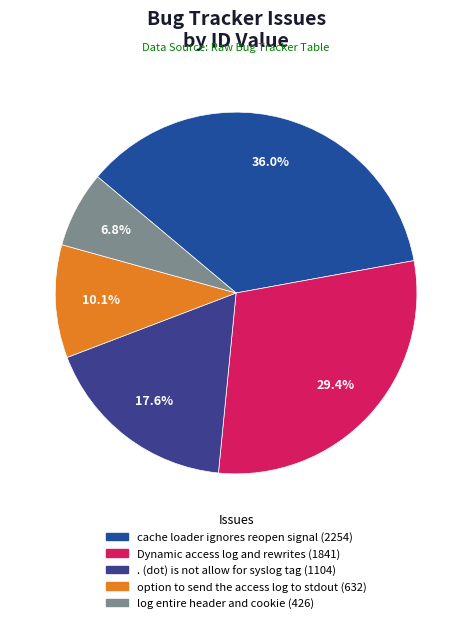

True or false: . (dot) is not allow for syslog tag accounts for 18% of the total.

True